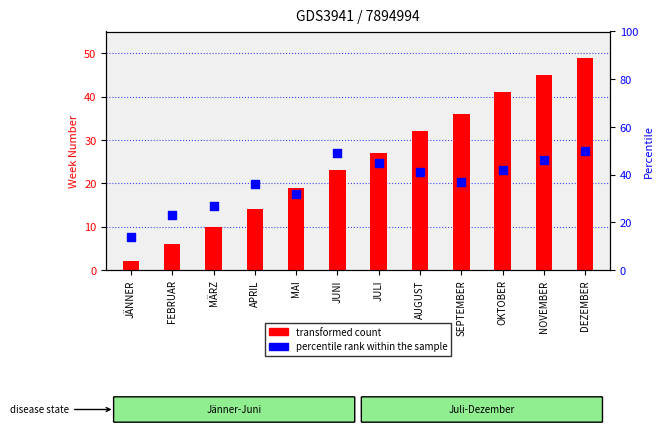

Is the value of transformed count at FEBRUAR greater than the value of percentile rank within the sample at MÄRZ?

No